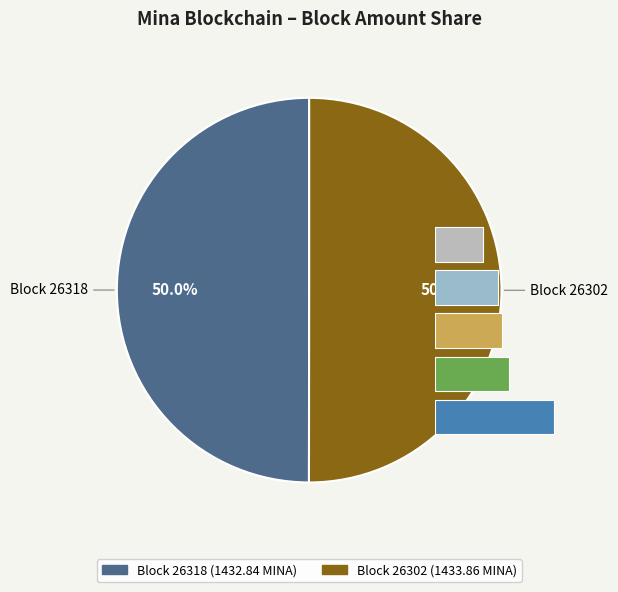

Which slice is the smallest?

26318